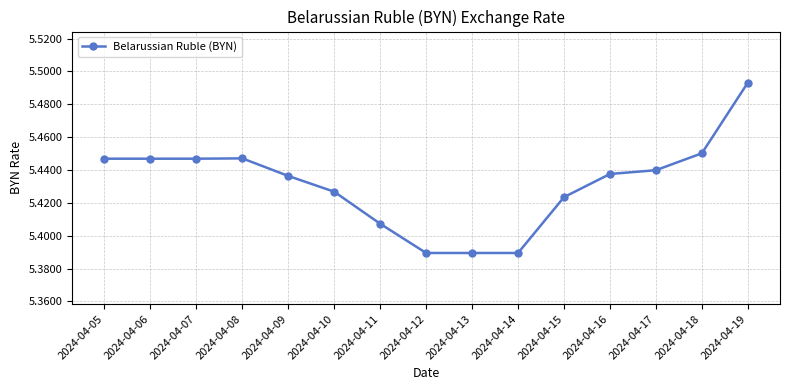

True or false: there are more than 0 points higher than both neighbors.

True